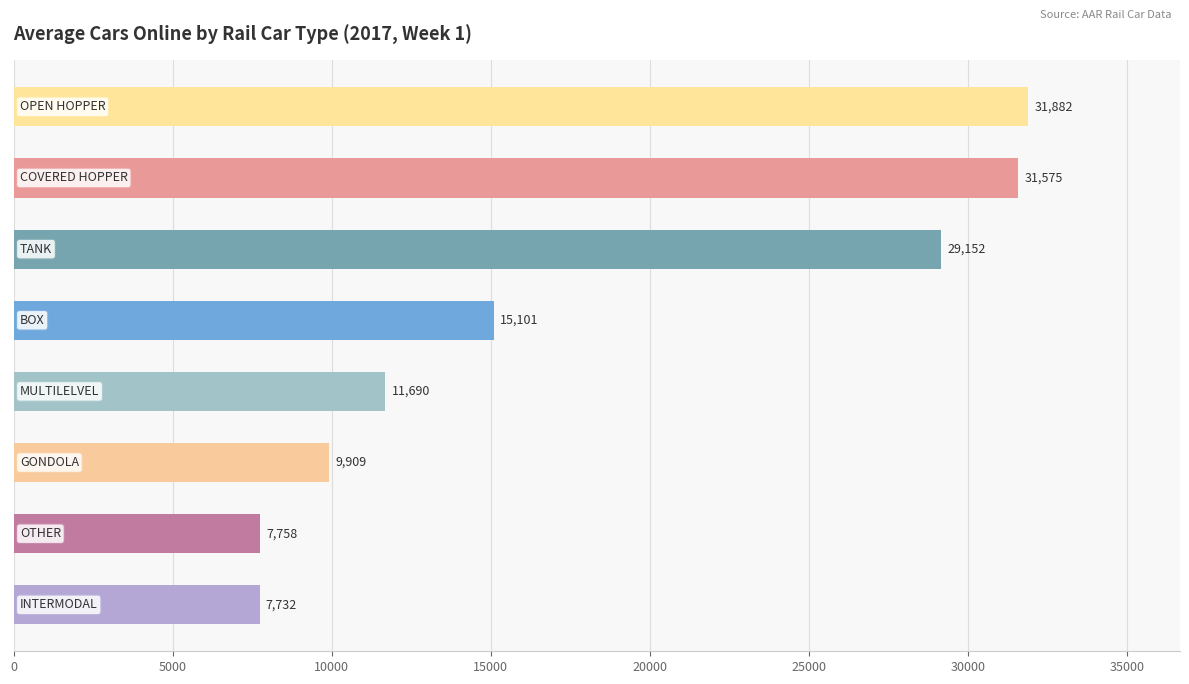

What is the value of the 4th bar from the top?

15101.0